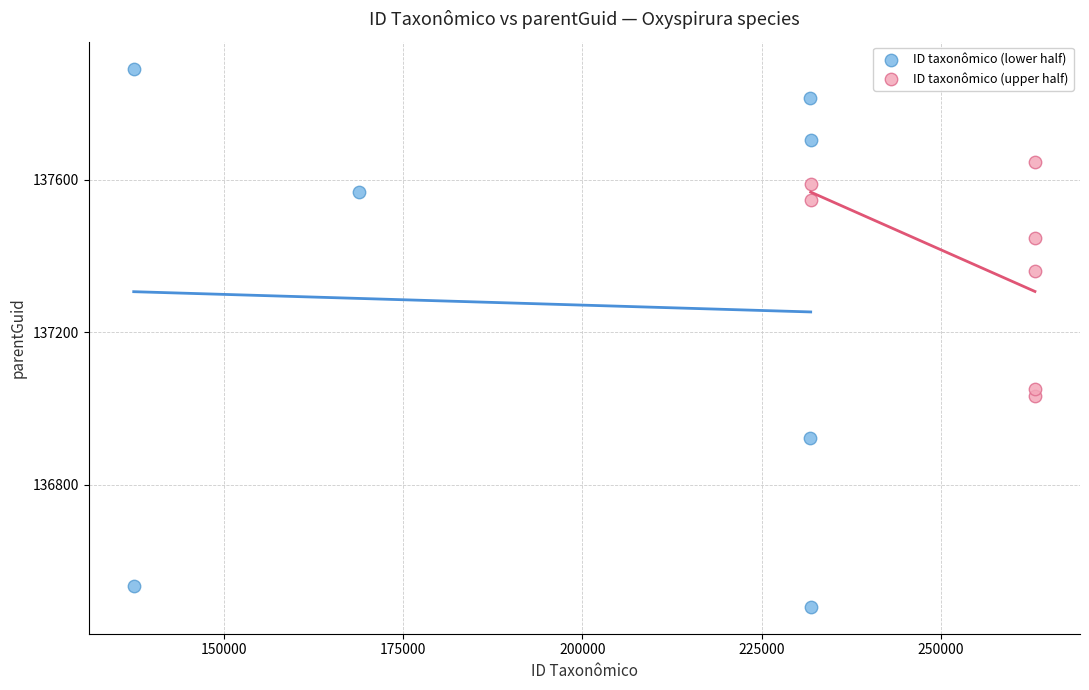

Which series has the largest Y range (max minus min)?

ID taxonômico (lower half)